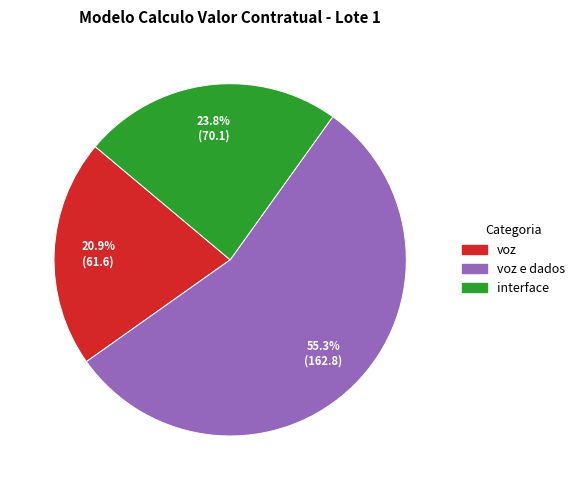

To the nearest percent, what is the average slice percentage?

33%